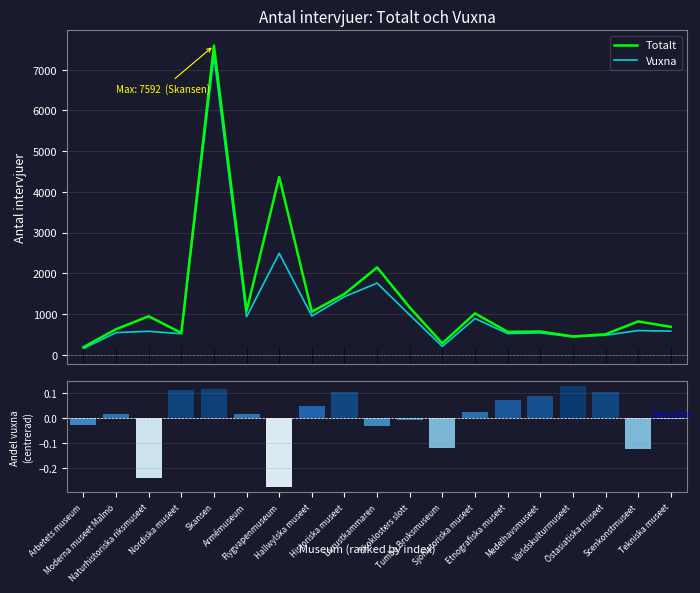

The Totalt series shows 1014.0 at Sjöhistoriska museet. True or false?

True